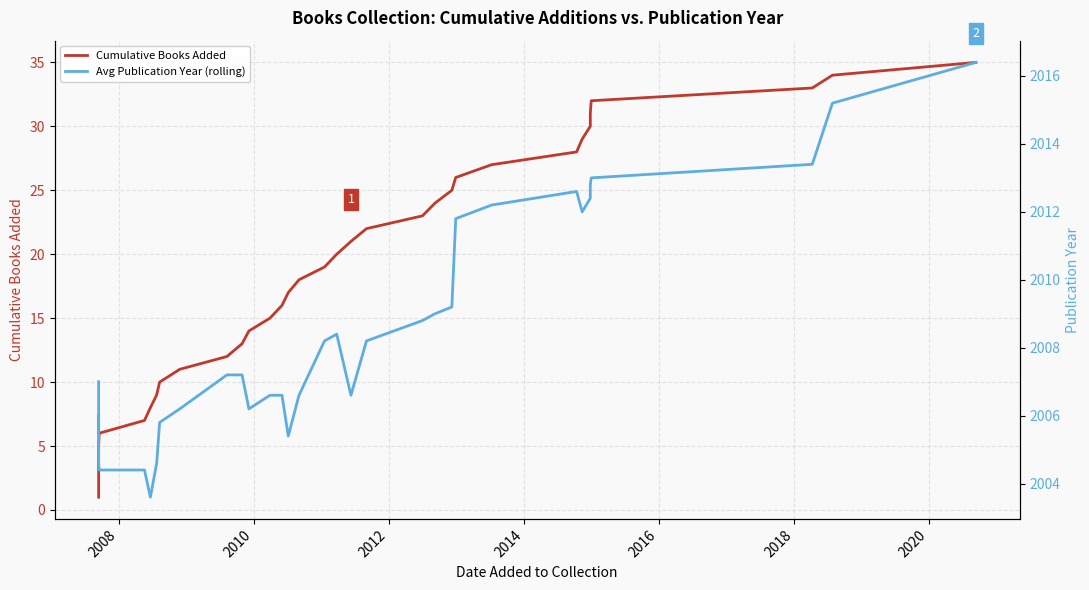

True or false: Avg Publication Year (rolling) and Cumulative Books Added intersect in this chart.

False